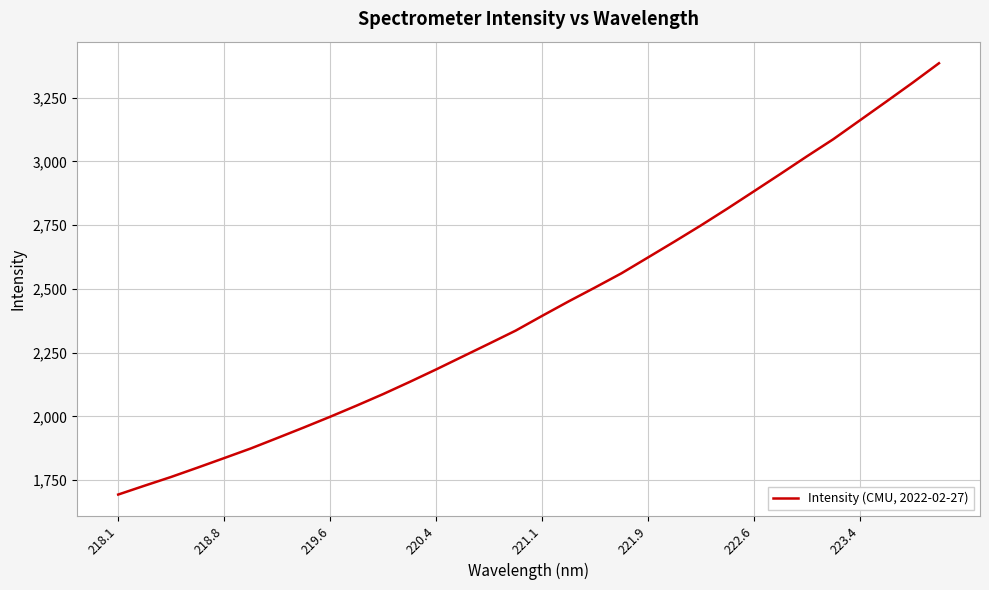

What is the minimum value shown in the chart?

1693.6